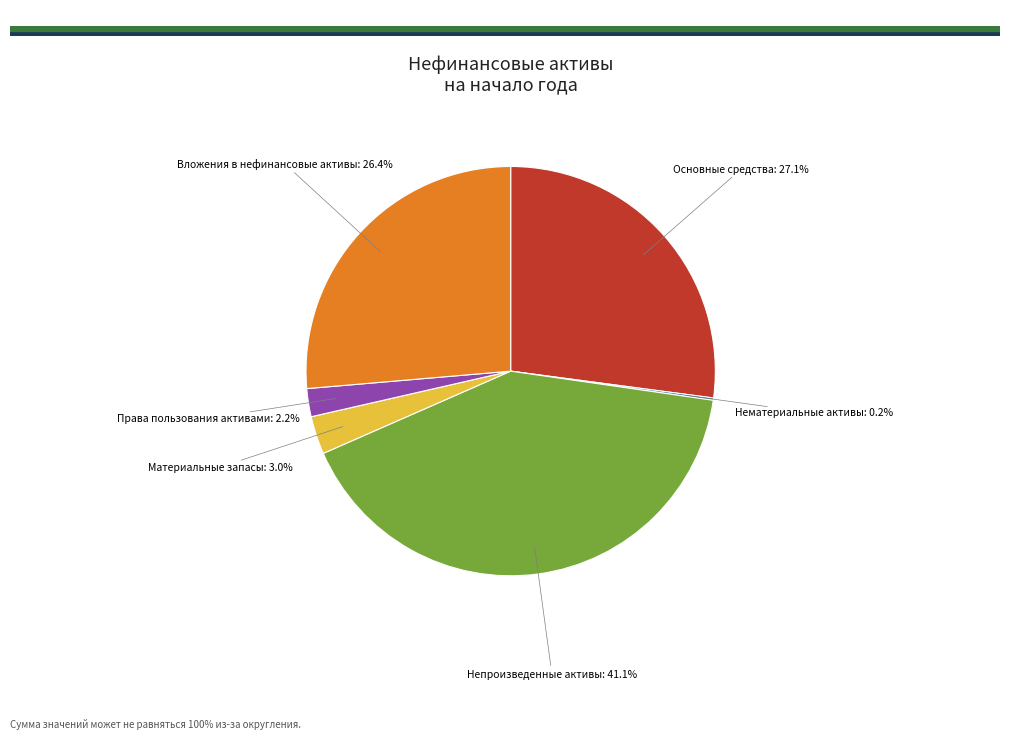

Does any single category account for the majority?

No